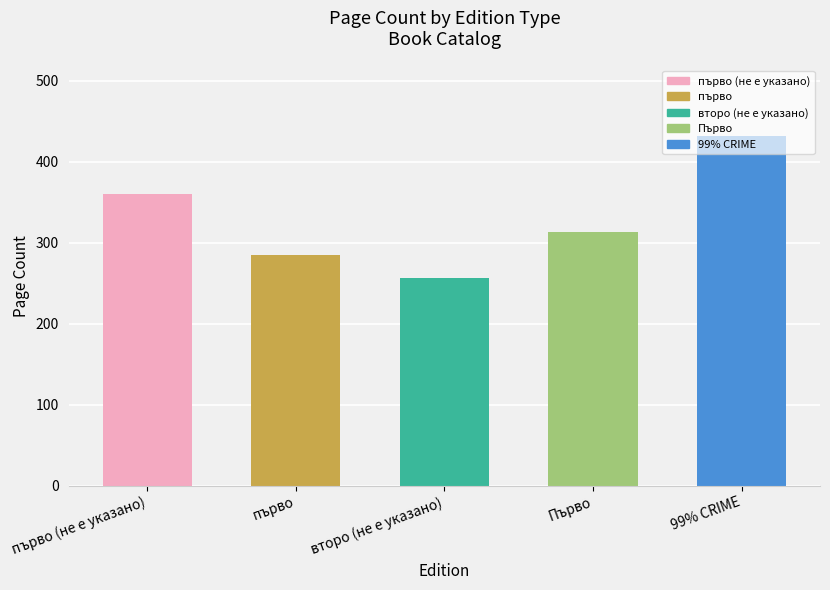

What is the maximum value shown in the chart?

432